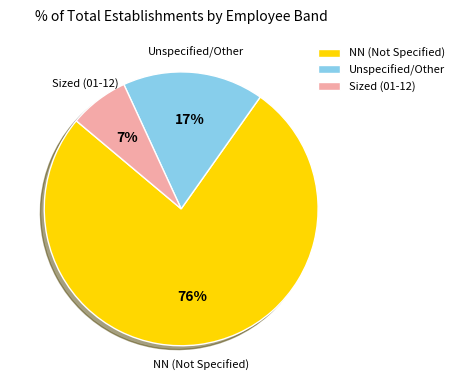

Is there any slice that represents more than half of the pie?

Yes